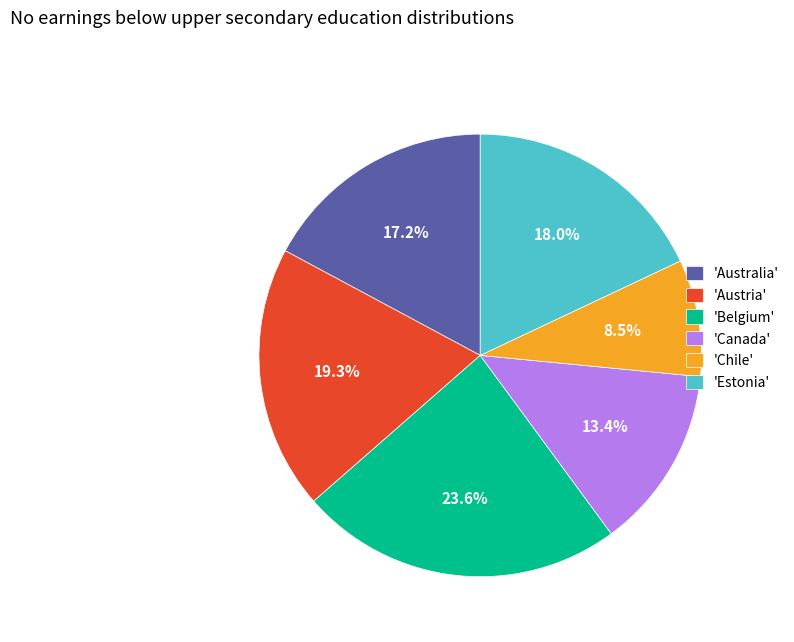

How much of the chart is everything except 'Chile'?

91.5%